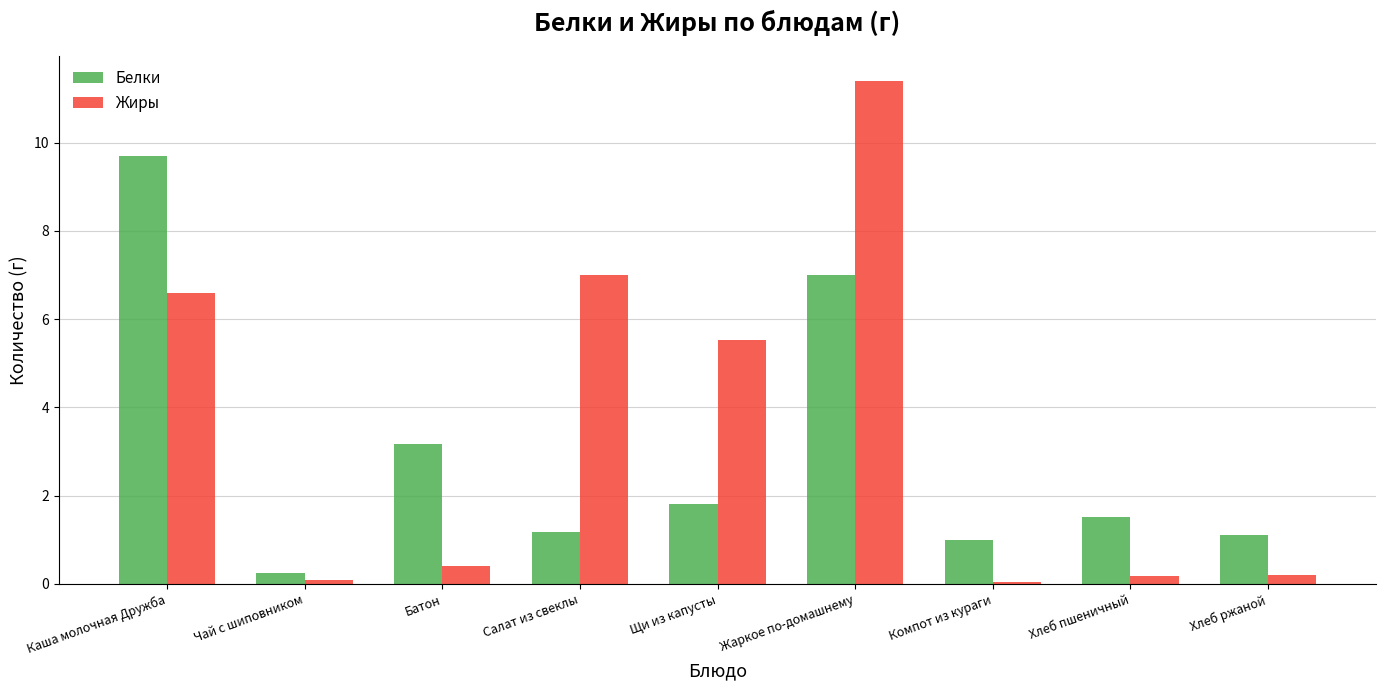

Rank the series by their maximum value, from highest to lowest.

Жиры, Белки